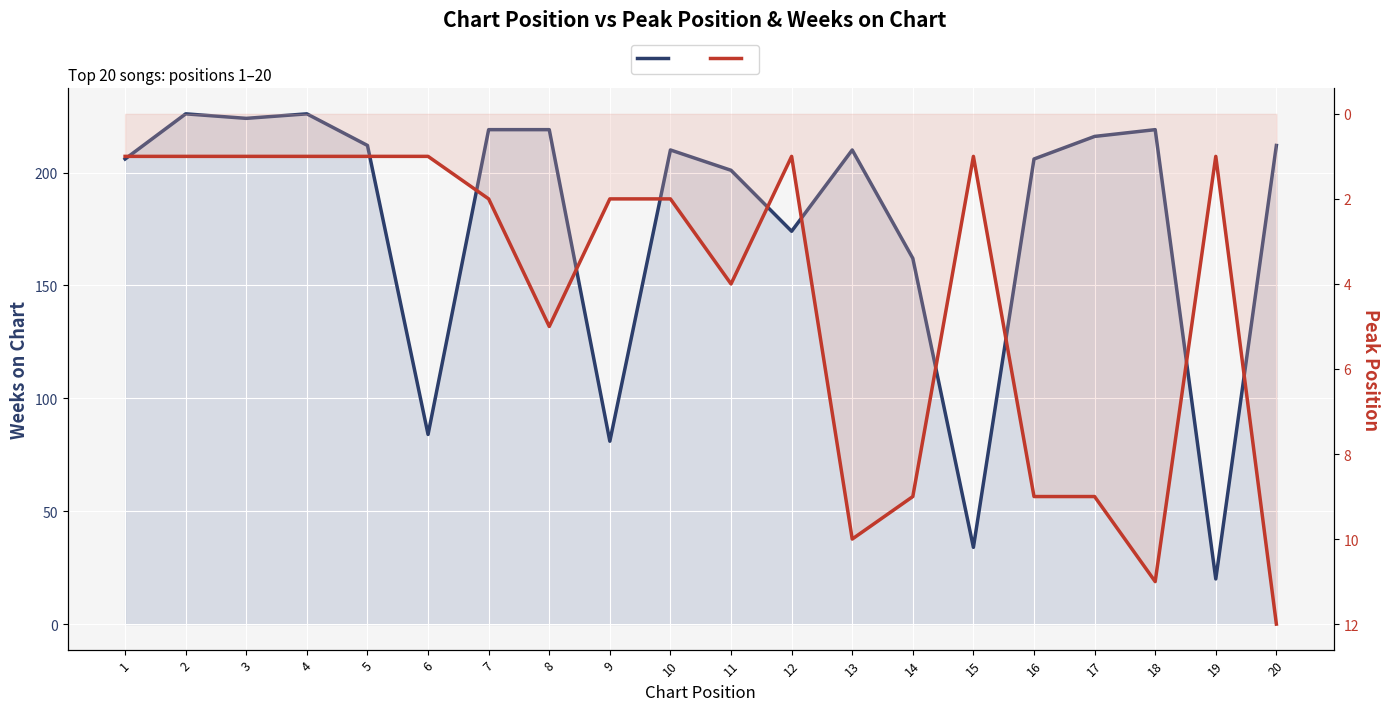

Which category has the highest value in the Peak Position series?

20